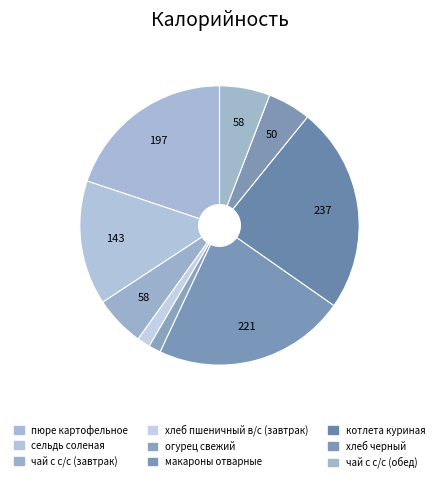

Rank the categories by value from highest to lowest.

котлета куриная, макароны отварные, пюре картофельное, сельдь соленая, чай с с/с (завтрак), чай с с/с (обед), хлеб черный, хлеб пшеничный в/с (завтрак), огурец свежий